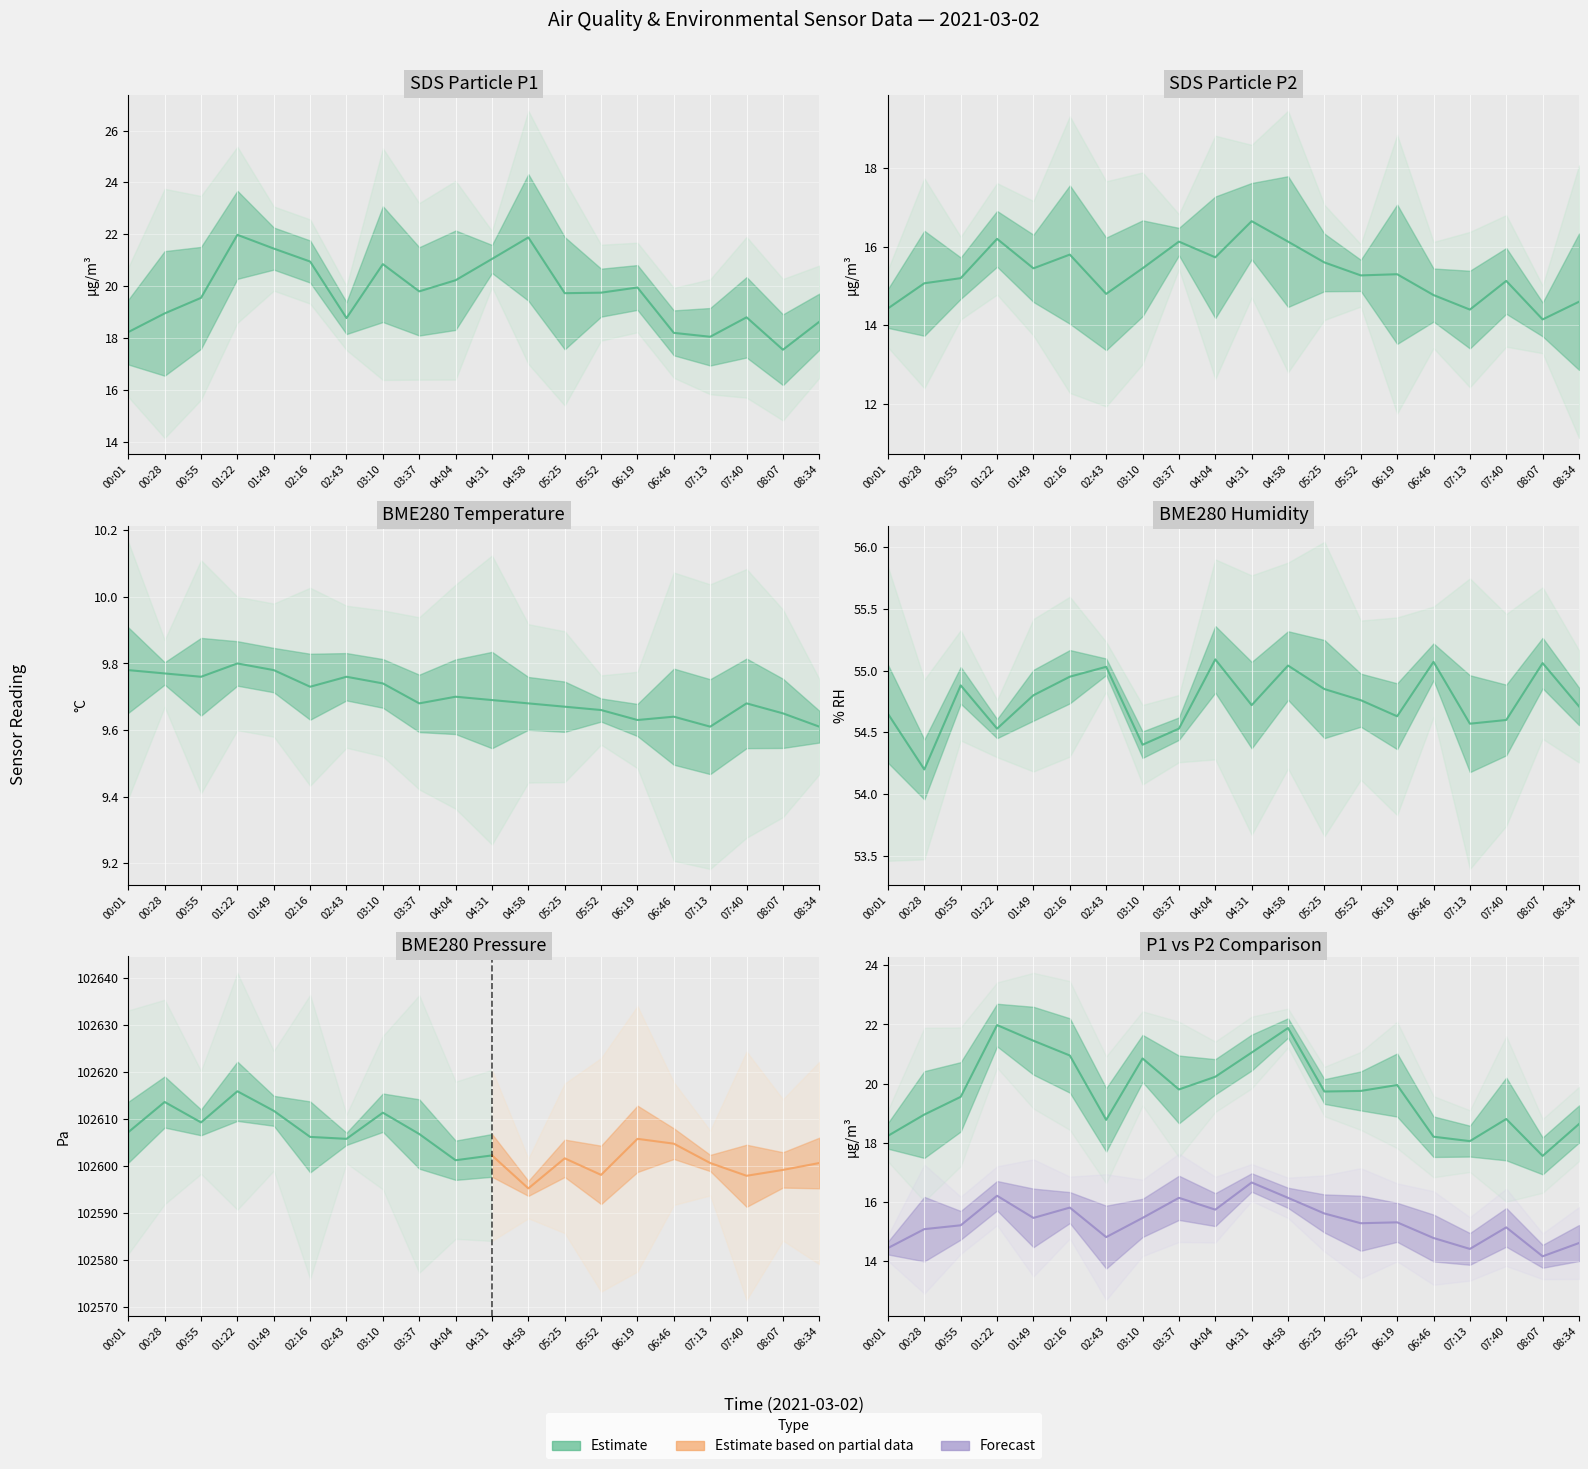

What is the average value of the BME280_temperature series?

9.7